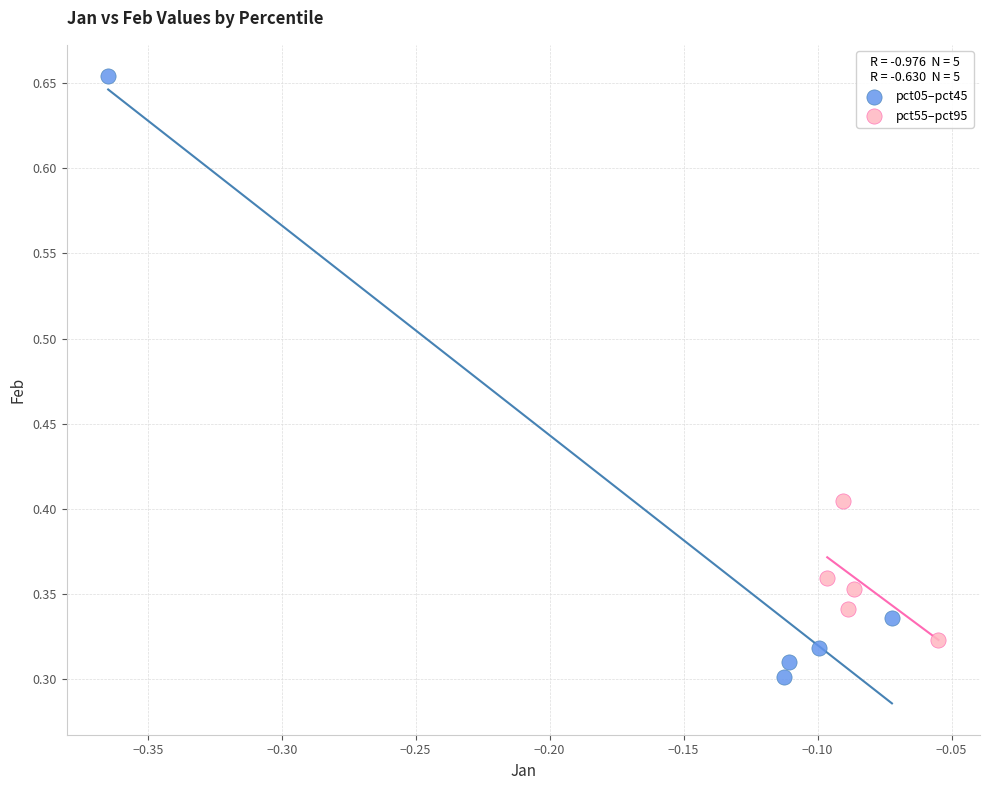

Which series has the largest Y range (max minus min)?

pct05–pct45